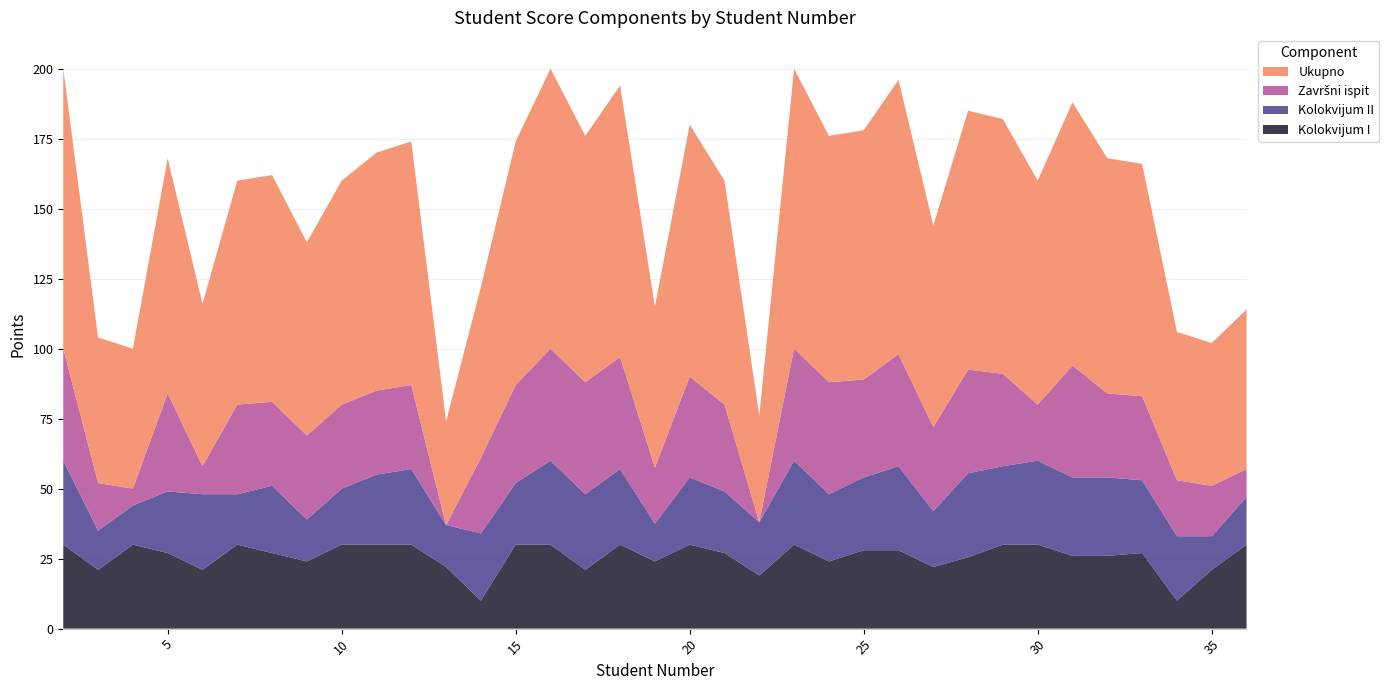

Reading left to right, extract all data points from this chart.

Kolokvijum I: 2=30.0	3=21.0	4=30.0	5=27.0	6=21.0	7=30.0	8=27.0	9=24.0	10=30.0	11=30.0	12=30.0	13=22.0	14=10.0	15=30.0	16=30.0	17=21.0	18=30.0	19=24.0	20=30.0	21=27.0	22=19.0	23=30.0	24=24.0	25=28.0	26=28.0	27=22.0	28=25.5	29=30.0	30=30.0	31=26.0	32=26.0	33=27.0	34=10.0	35=21.0	36=30.0
Kolokvijum II: 2=30.0	3=14.0	4=14.0	5=22.0	6=27.0	7=18.0	8=24.0	9=15.0	10=20.0	11=25.0	12=27.0	13=15.0	14=24.0	15=22.0	16=30.0	17=27.0	18=27.0	19=13.5	20=24.0	21=22.0	22=19.0	23=30.0	24=24.0	25=26.0	26=30.0	27=20.0	28=30.0	29=28.0	30=30.0	31=28.0	32=28.0	33=26.0	34=23.0	35=12.0	36=17.0
Završni ispit: 2=40.0	3=17.0	4=6.0	5=35.0	6=10.0	7=32.0	8=30.0	9=30.0	10=30.0	11=30.0	12=30.0	13=0.0	14=27.0	15=35.0	16=40.0	17=40.0	18=40.0	19=20.0	20=36.0	21=31.0	22=0.0	23=40.0	24=40.0	25=35.0	26=40.0	27=30.0	28=37.0	29=33.0	30=20.0	31=40.0	32=30.0	33=30.0	34=20.0	35=18.0	36=10.0
Ukupno: 2=100.0	3=52.0	4=50.0	5=84.0	6=58.0	7=80.0	8=81.0	9=69.0	10=80.0	11=85.0	12=87.0	13=37.0	14=61.0	15=87.0	16=100.0	17=88.0	18=97.0	19=57.5	20=90.0	21=80.0	22=38.0	23=100.0	24=88.0	25=89.0	26=98.0	27=72.0	28=92.5	29=91.0	30=80.0	31=94.0	32=84.0	33=83.0	34=53.0	35=51.0	36=57.0